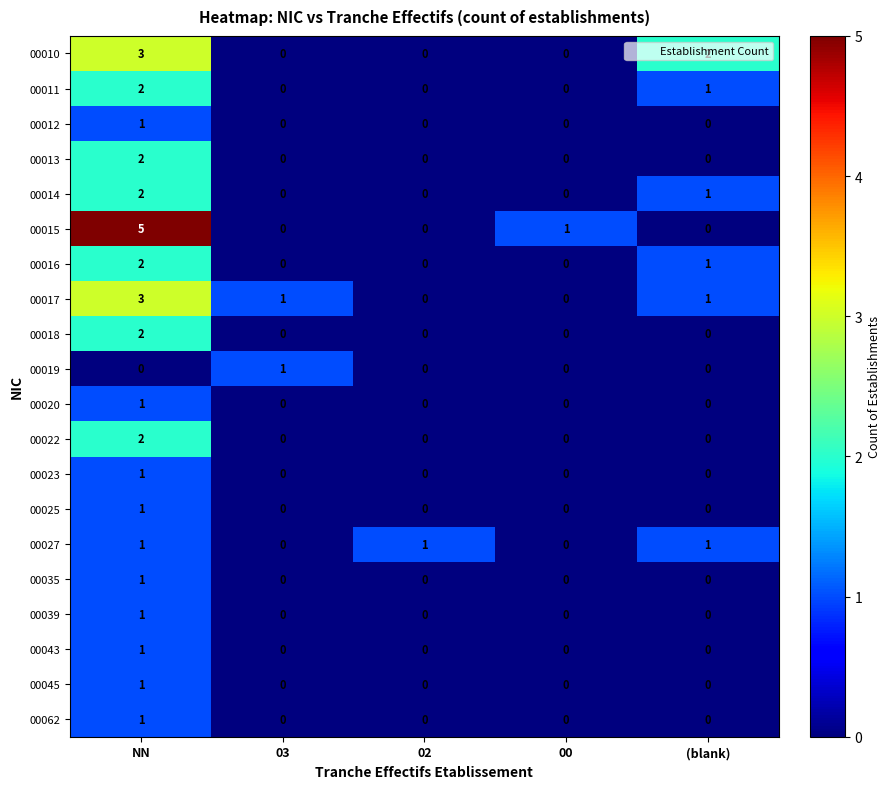

The value of 00027 at 02 is 2. True or false?

False